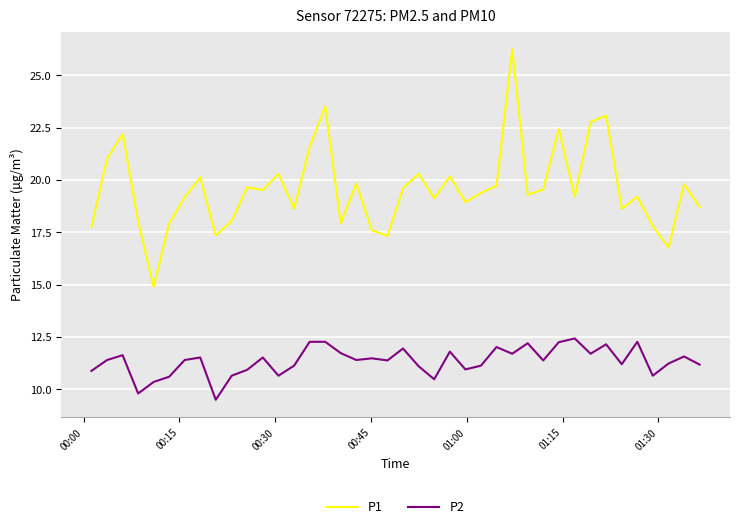

What is the difference between the maximum and minimum values in the P2 series?

2.9